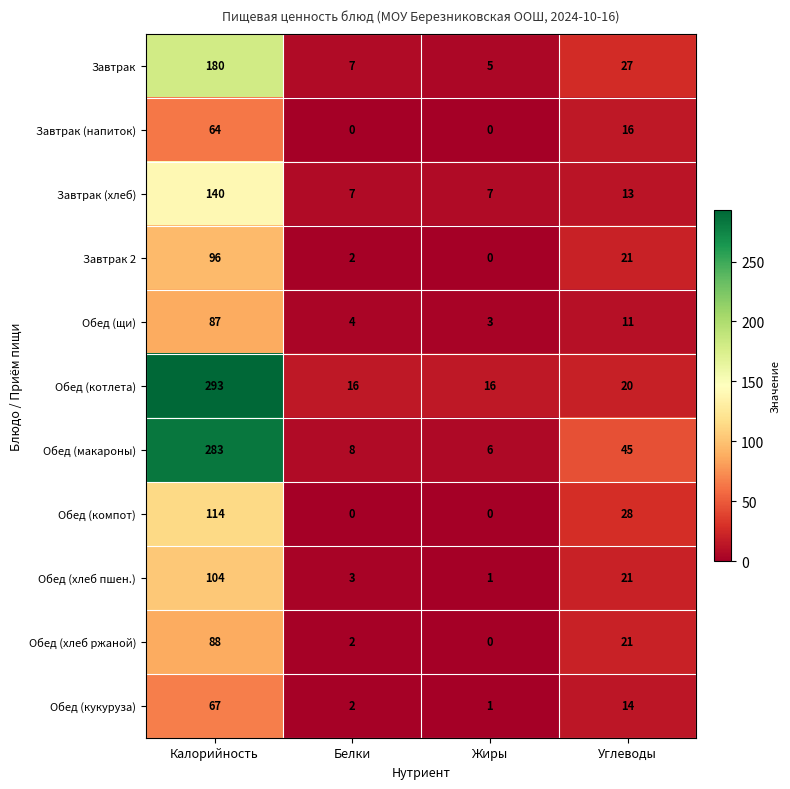

Which label corresponds to the largest value in the chart?

Калорийность